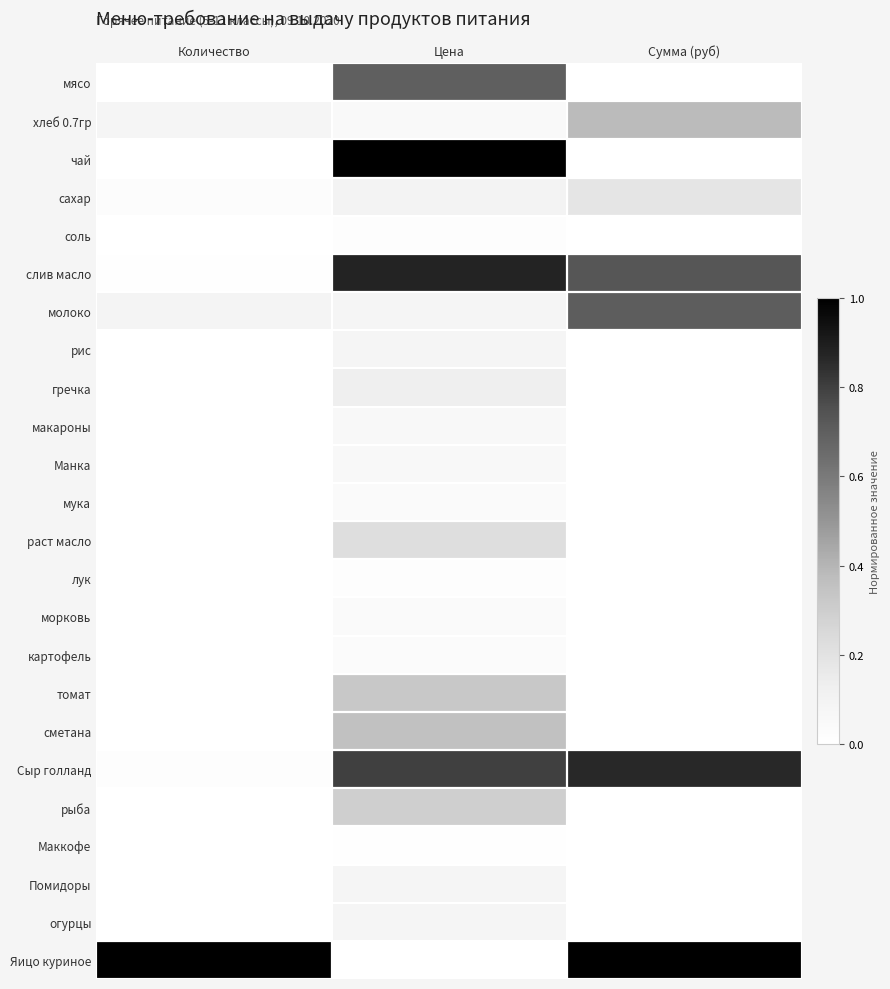

What is the maximum value shown in the chart?

1.0